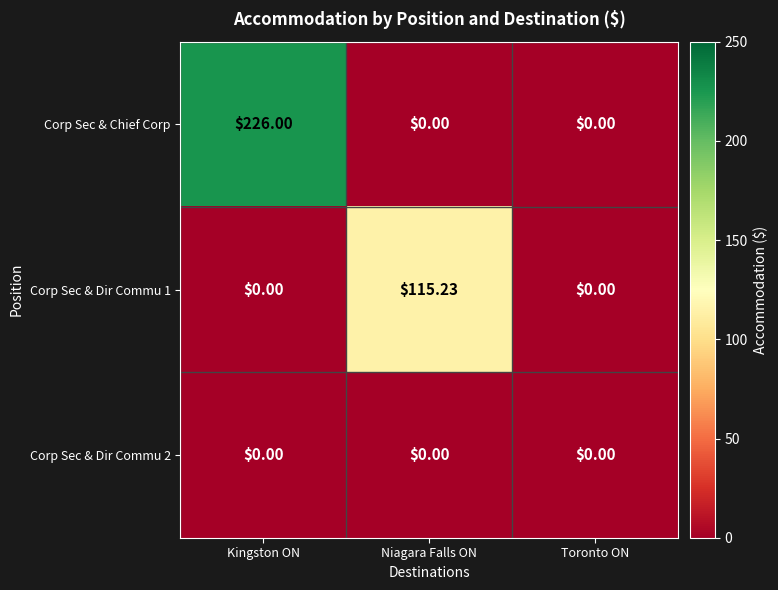

List the series in order of their peak value, highest first.

Corp Sec & Chief Corp, Corp Sec & Dir Commu 1, Corp Sec & Dir Commu 2